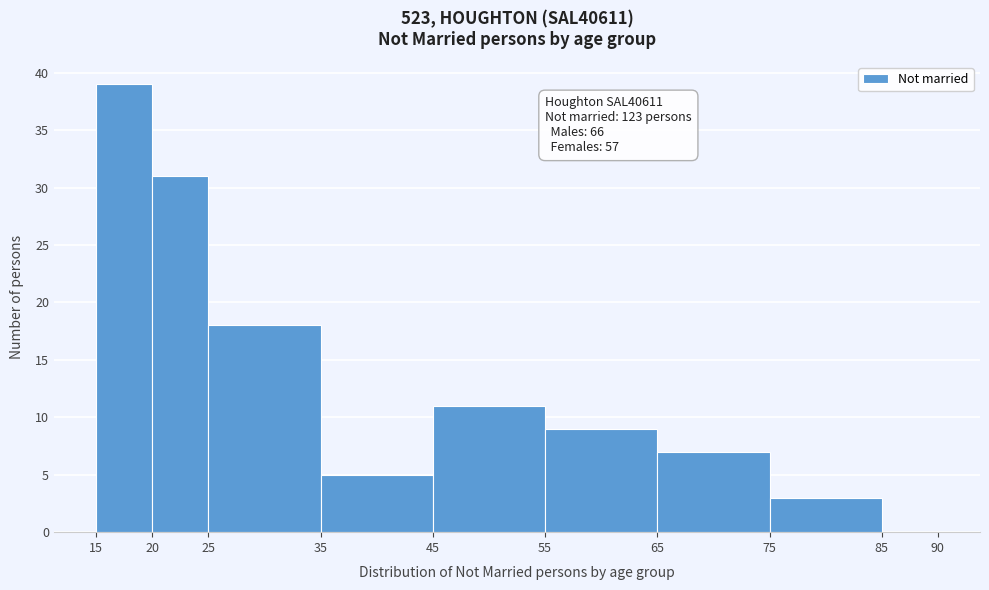

Over which range of the x-axis is the bar tallest?

15 to 20